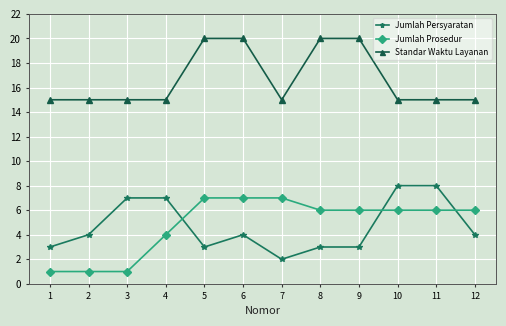

Count the Jumlah Persyaratan values in the range 3 to 7.

9